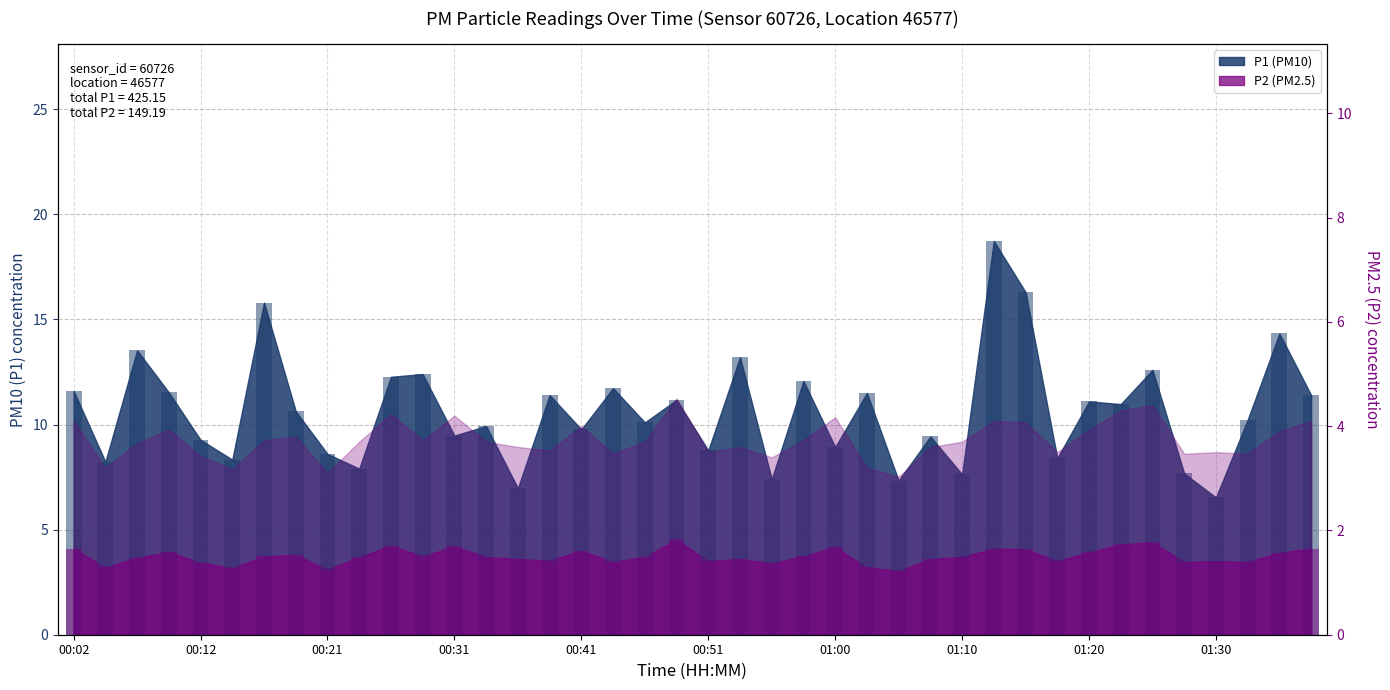

Does the chart contain any negative values?

No